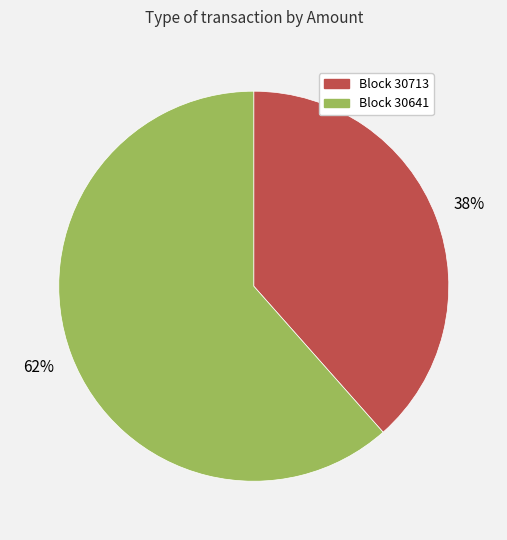

How many segments does this pie chart have?

2